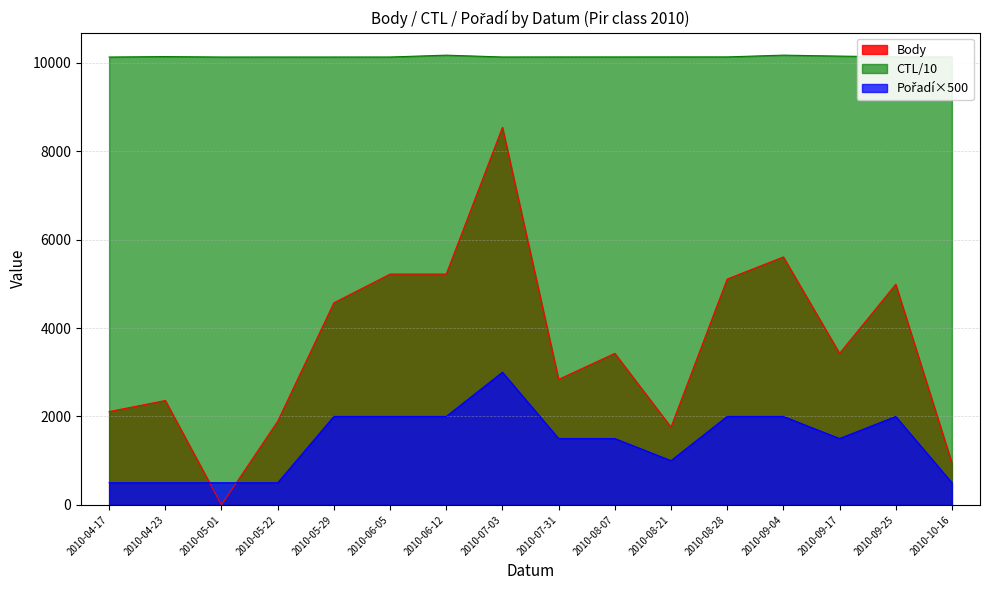

What is the spread (max minus min) of values at 2010-05-01?

10130.2